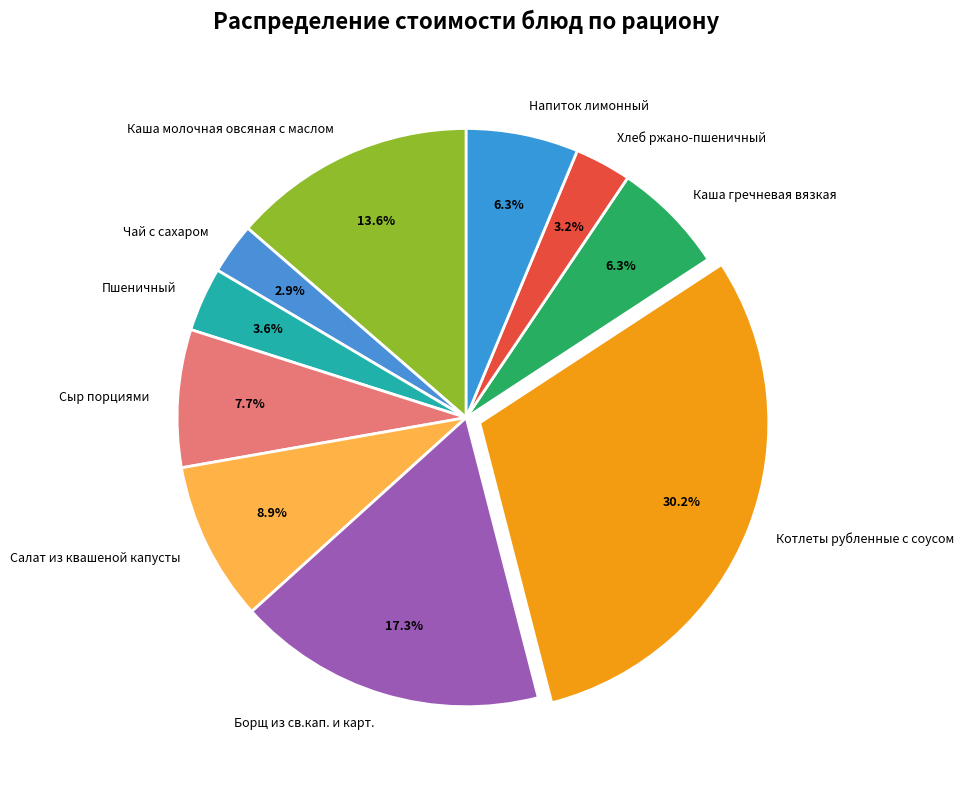

Between Котлеты рубленные с соусом and Каша молочная овсяная с маслом, which is larger?

Котлеты рубленные с соусом